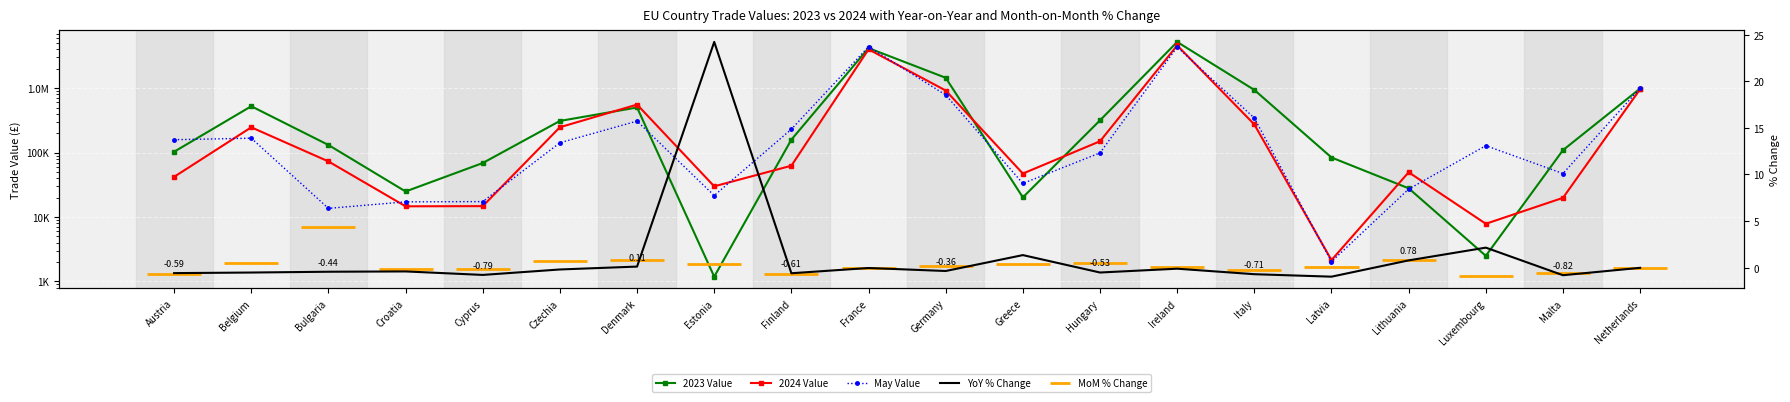

Which series has the largest total across all categories?

2023 Value